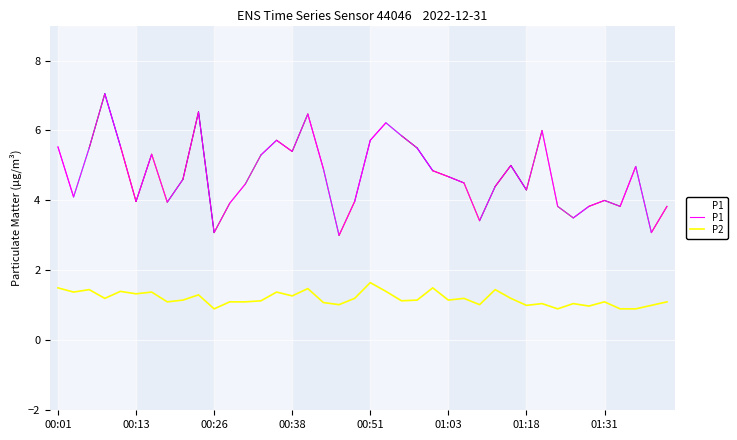

Rank the series by their average value, from highest to lowest.

P1, P2